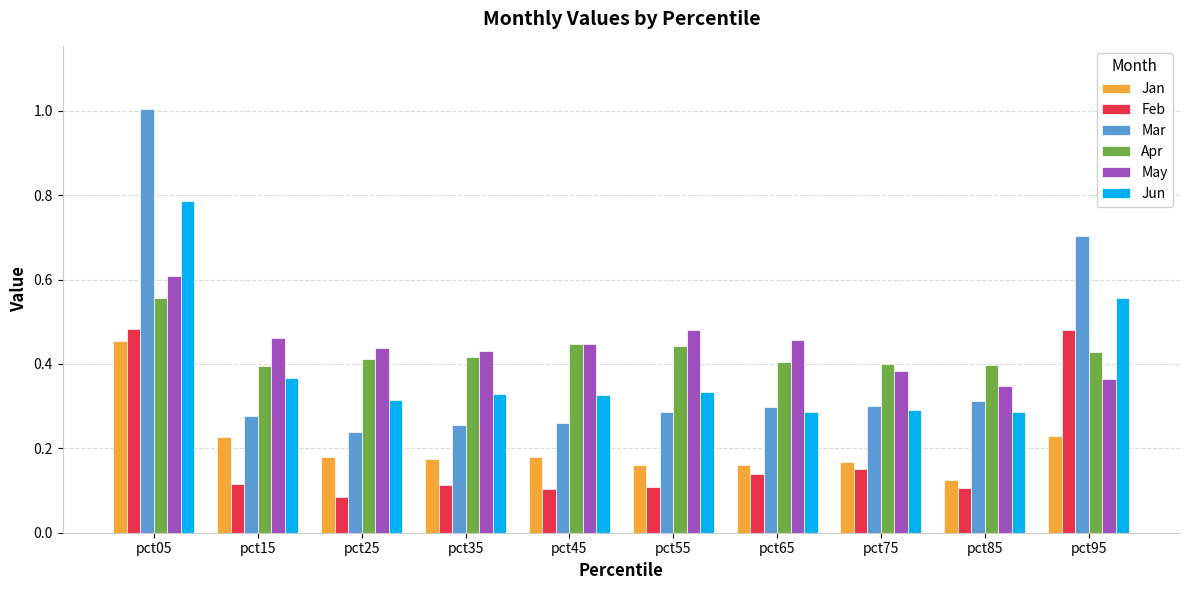

What are all the series names shown in the legend?

Jan, Feb, Mar, Apr, May, Jun